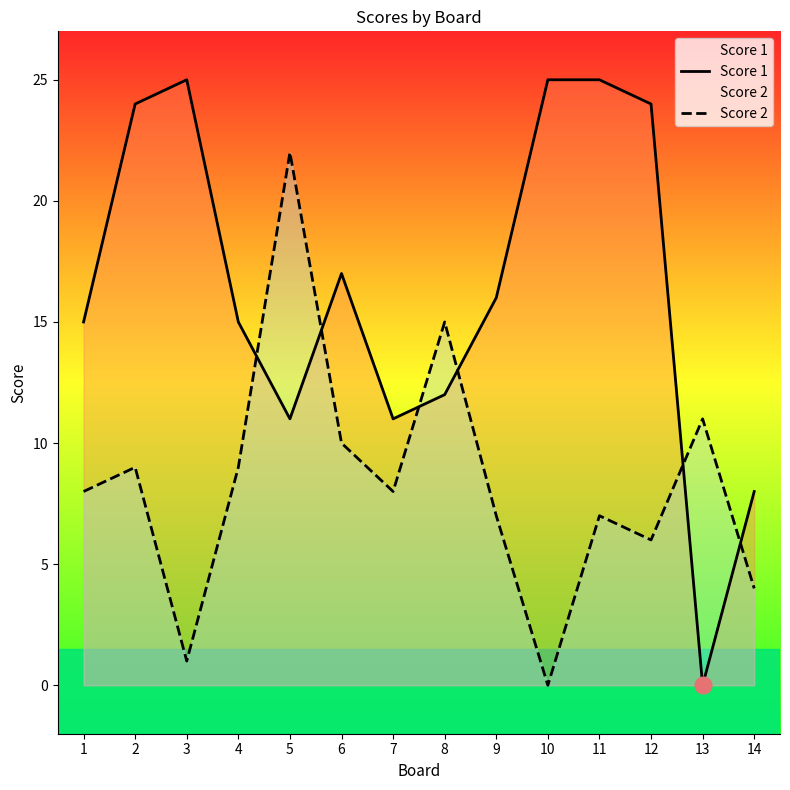

At which label does Score 2 reach its peak?

5